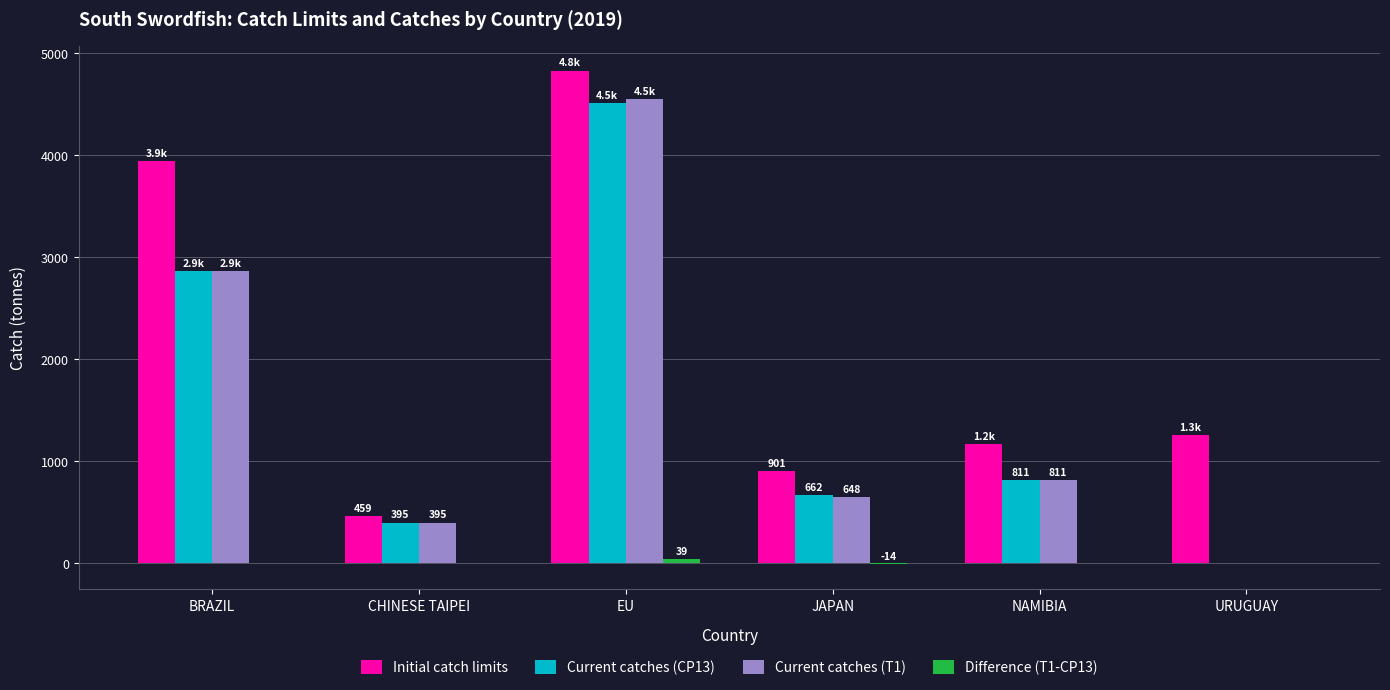

Is the value of Current catches (CP13) at BRAZIL greater than the value of Initial catch limits at URUGUAY?

Yes